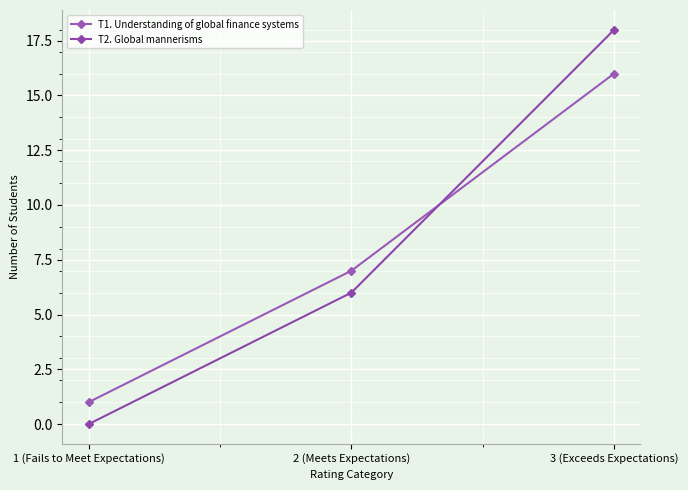

What is the average value of the T1. Understanding of global finance systems series?

8